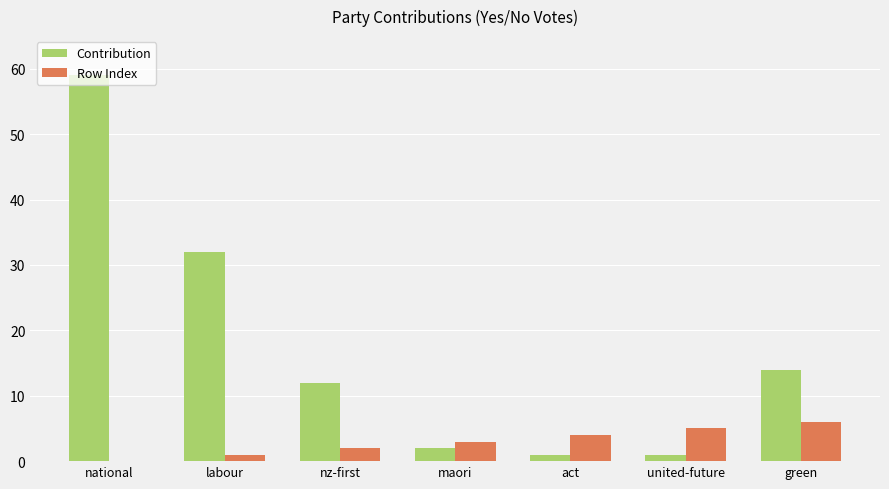

What is the approximate value of Row Index at green?

6